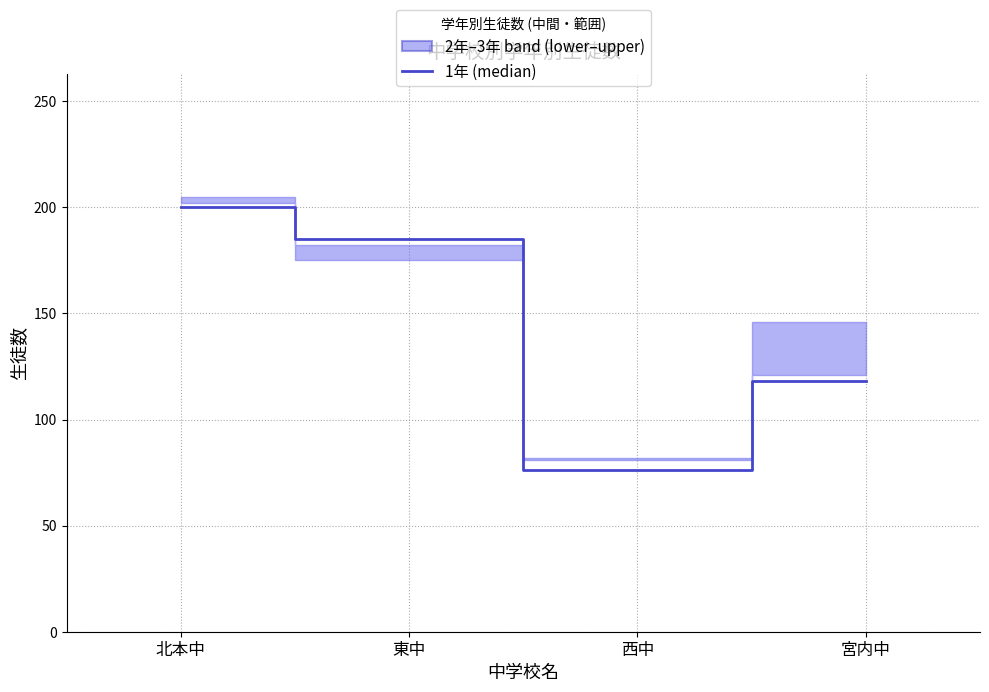

Reading left to right, extract all data points from this chart.

200	185	76	118